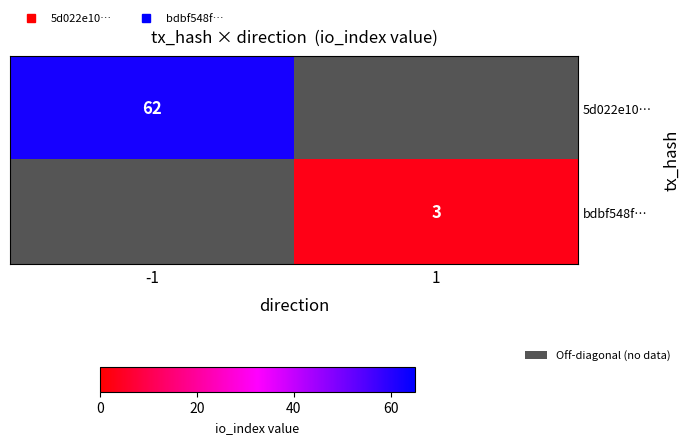

Between 1 and -1, which is larger?

-1